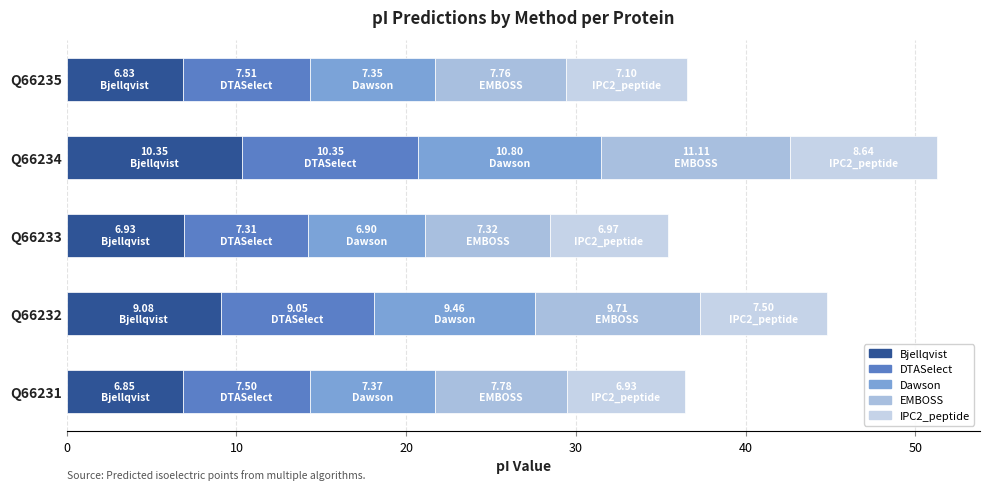

What are all the series names shown in the legend?

Bjellqvist, DTASelect, Dawson, EMBOSS, IPC2_peptide